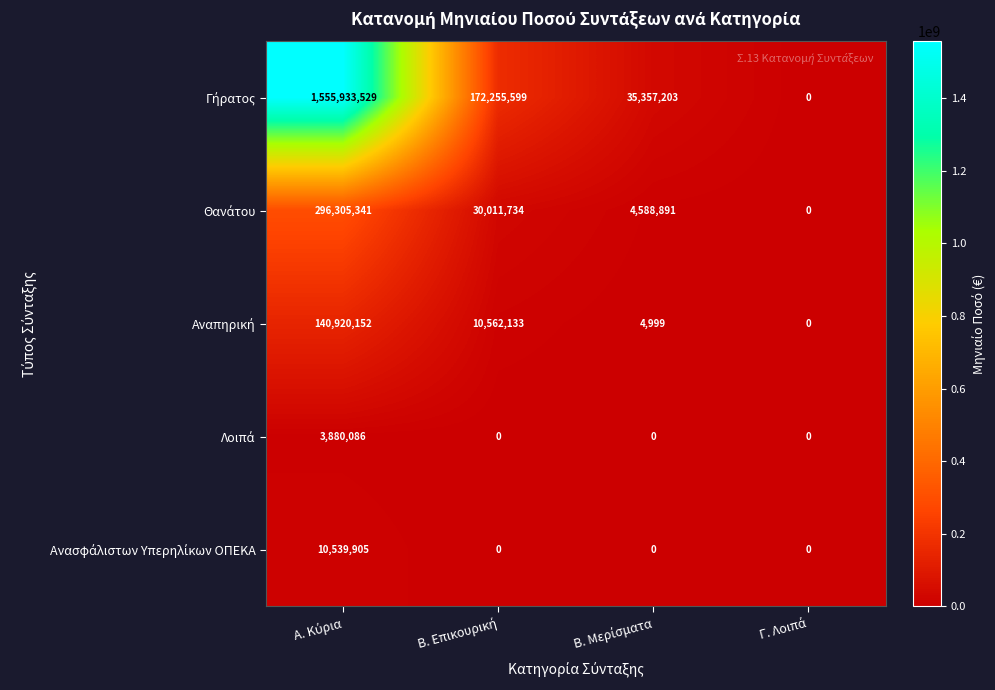

What is the maximum value shown in the chart?

1555933529